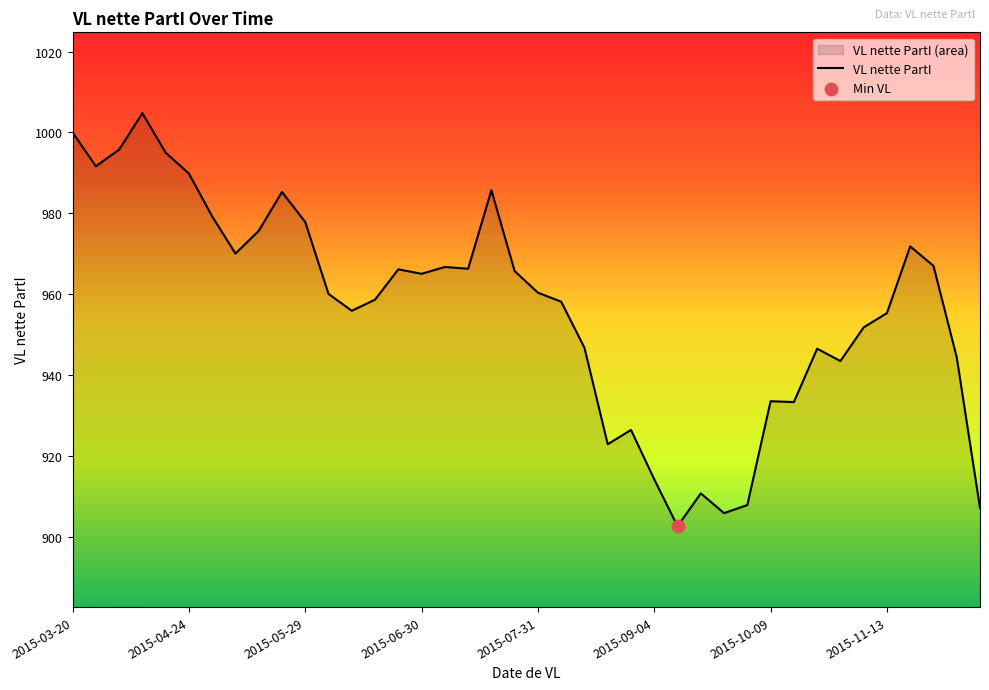

Which has a higher value, 32 or 33?

32